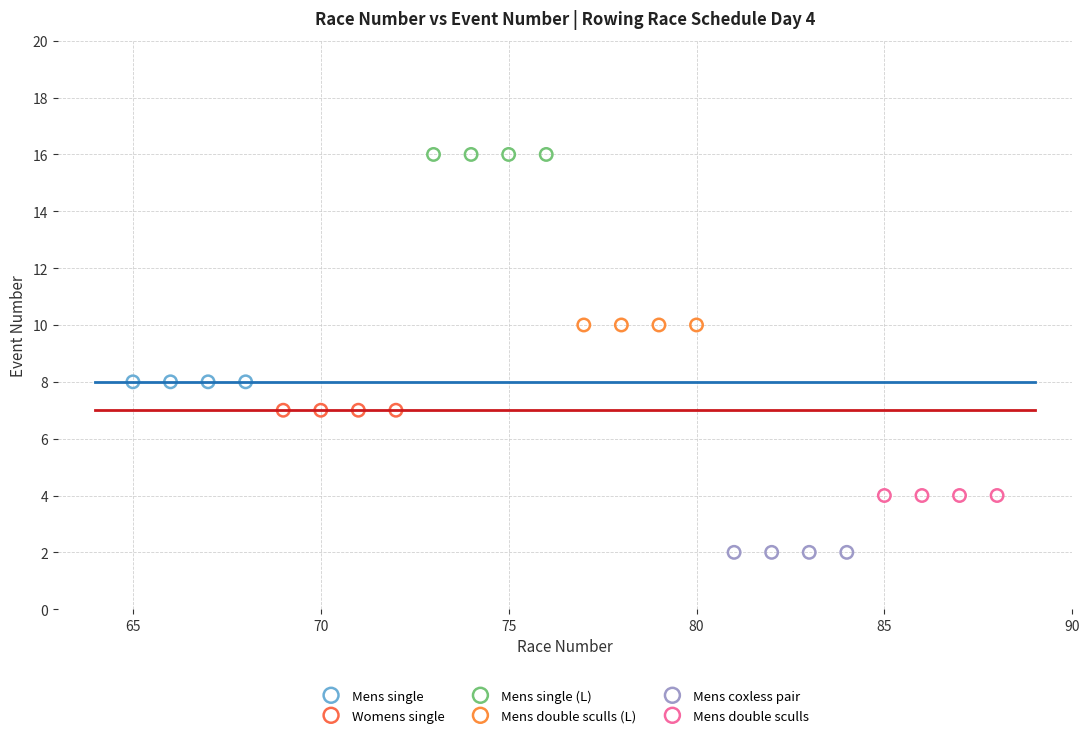

What are all the series names shown in the legend?

Mens single, Womens single, Mens single (L), Mens double sculls (L), Mens coxless pair, Mens double sculls